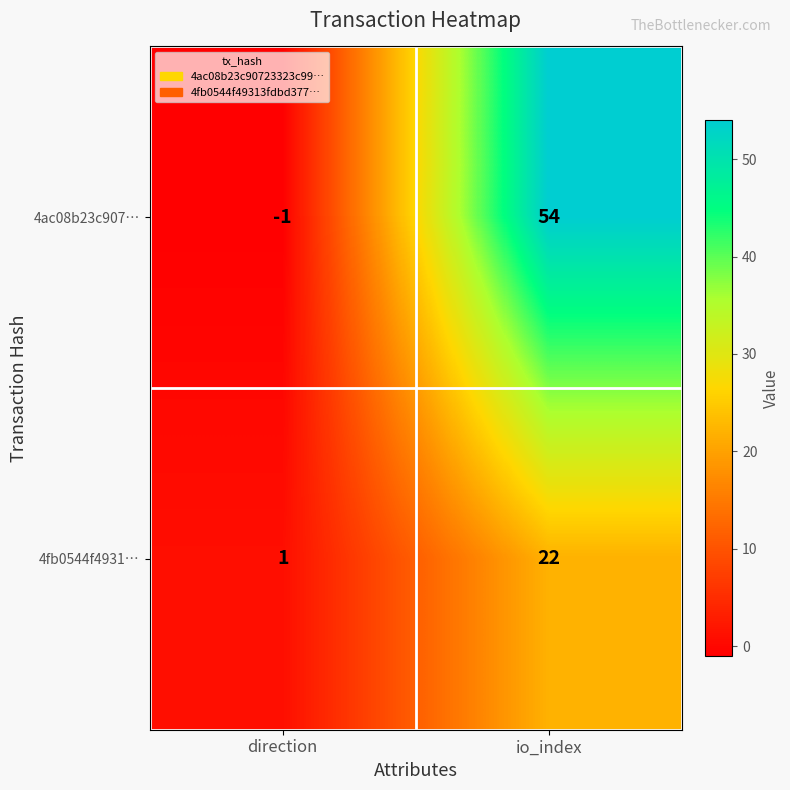

What is the average value of the 4fb0544f4931… series?

12